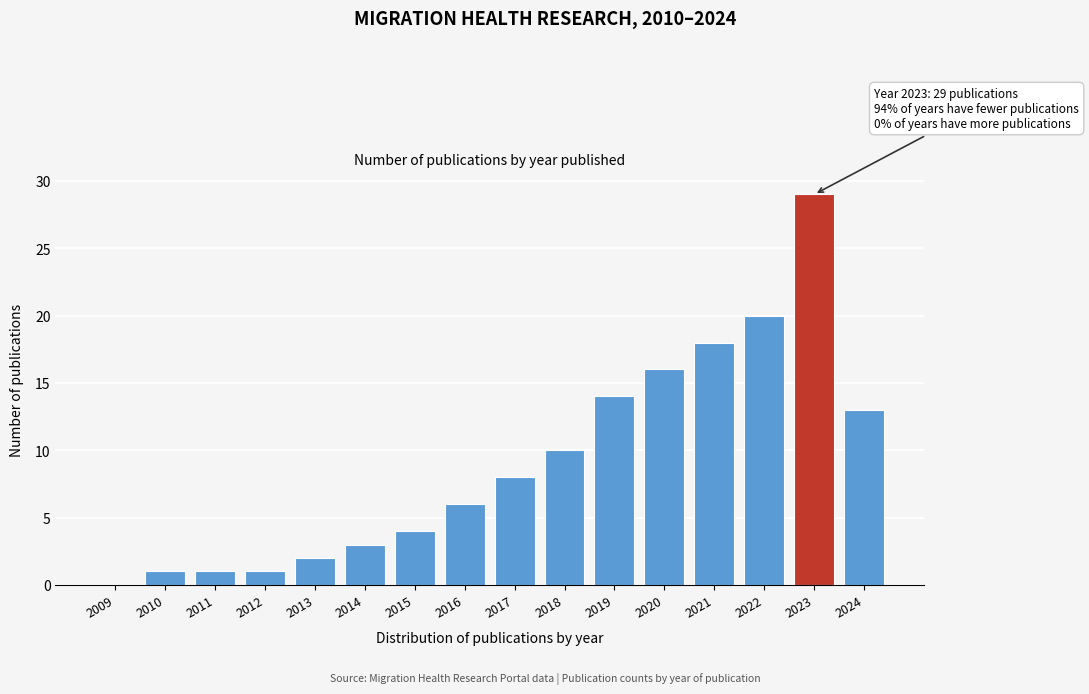

Reading left to right, what are all the values shown in this chart?

2009=0	2010=1	2011=1	2012=1	2013=2	2014=3	2015=4	2016=6	2017=8	2018=10	2019=14	2020=16	2021=18	2022=20	2023=29	2024=13